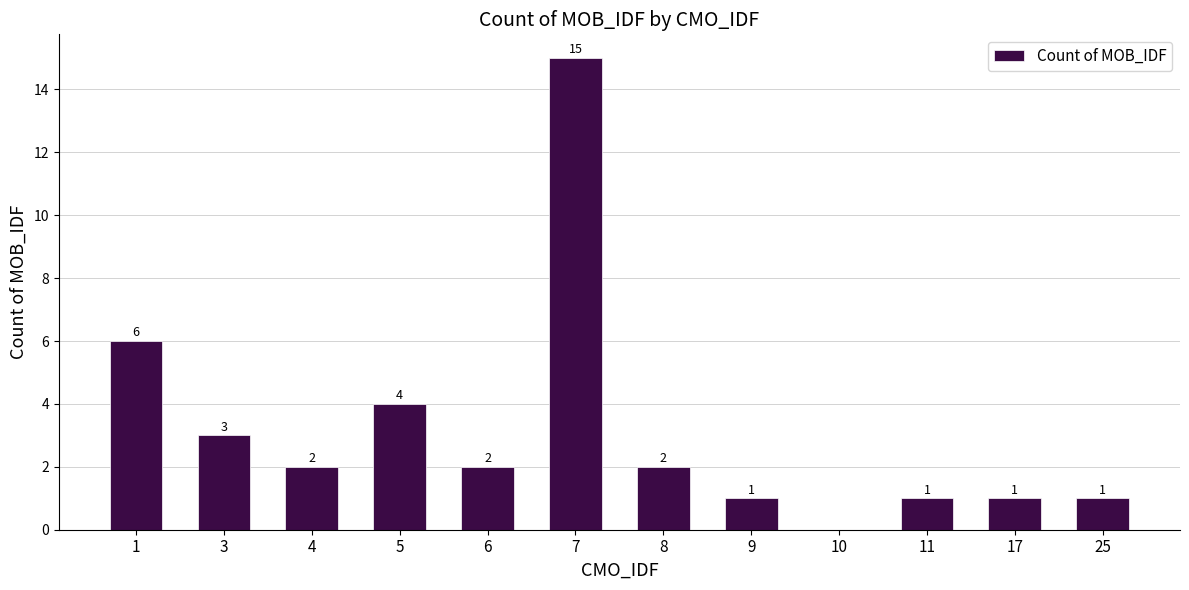

Where does the data first go above 2?

1